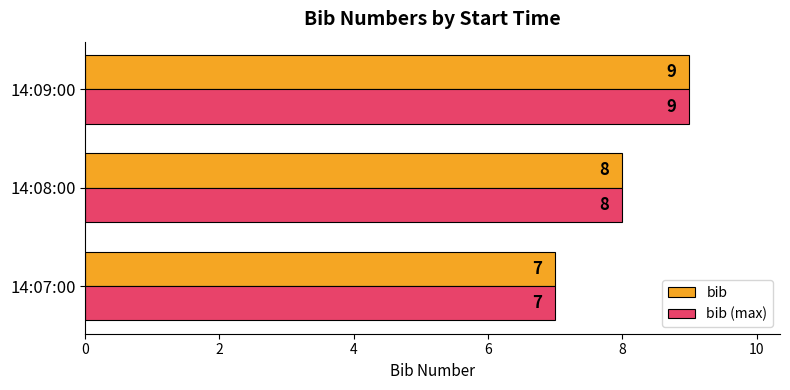

What is the sum of all bib values?

24